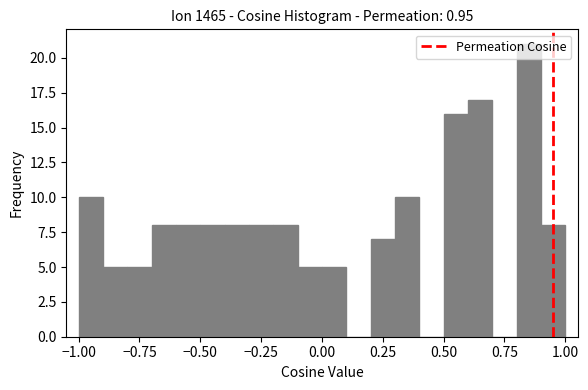

Around what value on the x-axis is the tallest bar? Give the approximate position of its centre, as read against the axis.

0.85